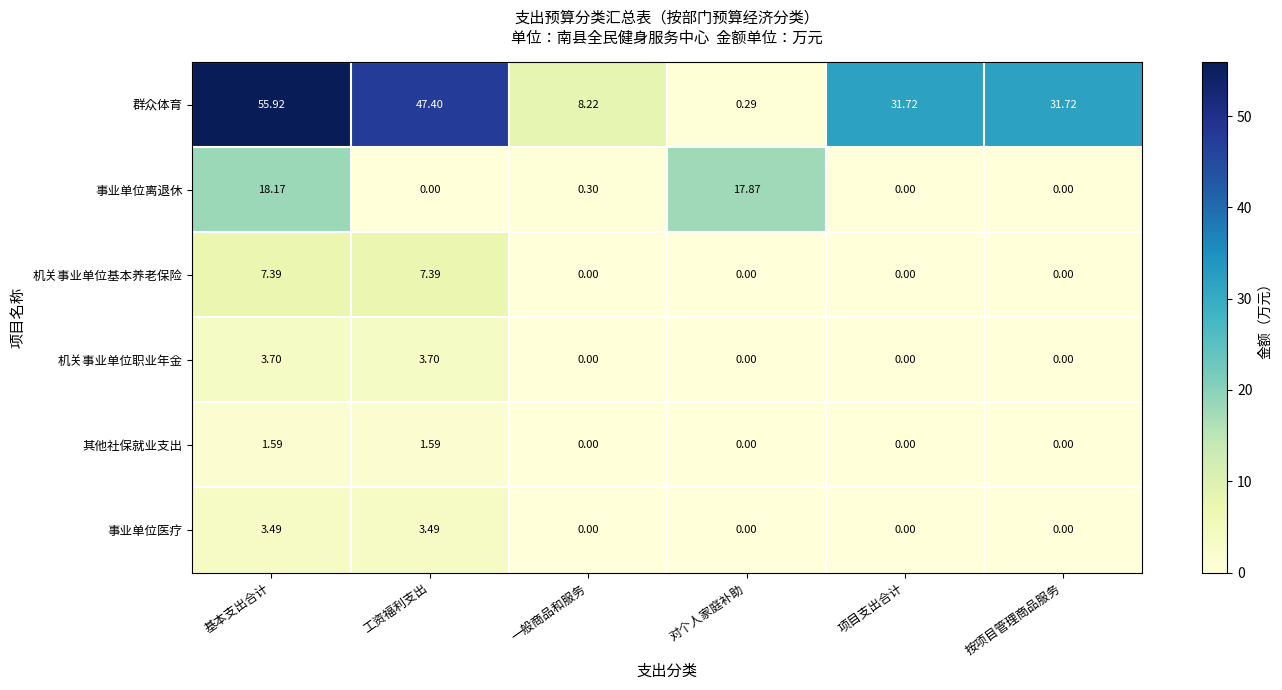

Which label corresponds to the largest value in the chart?

基本支出合计